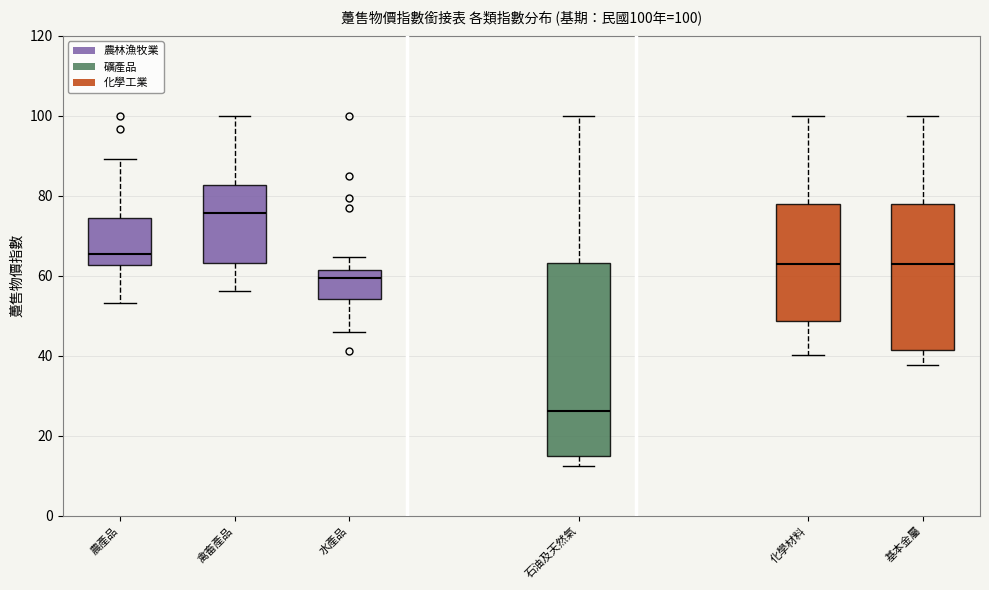

Comparing the boxes themselves (not the whiskers), which one is the tallest?

石油及天然氣